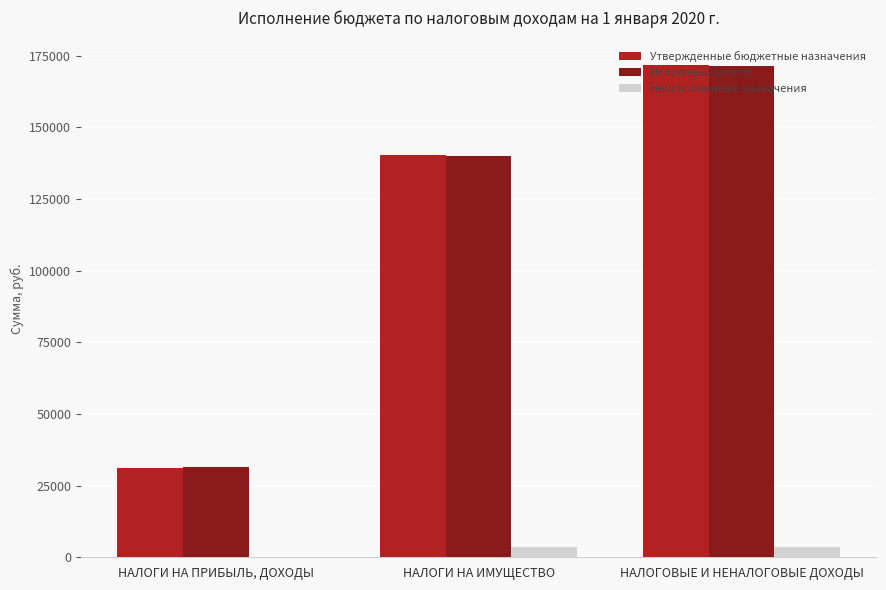

Which label corresponds to the largest value in the chart?

НАЛОГОВЫЕ И НЕНАЛОГОВЫЕ ДОХОДЫ